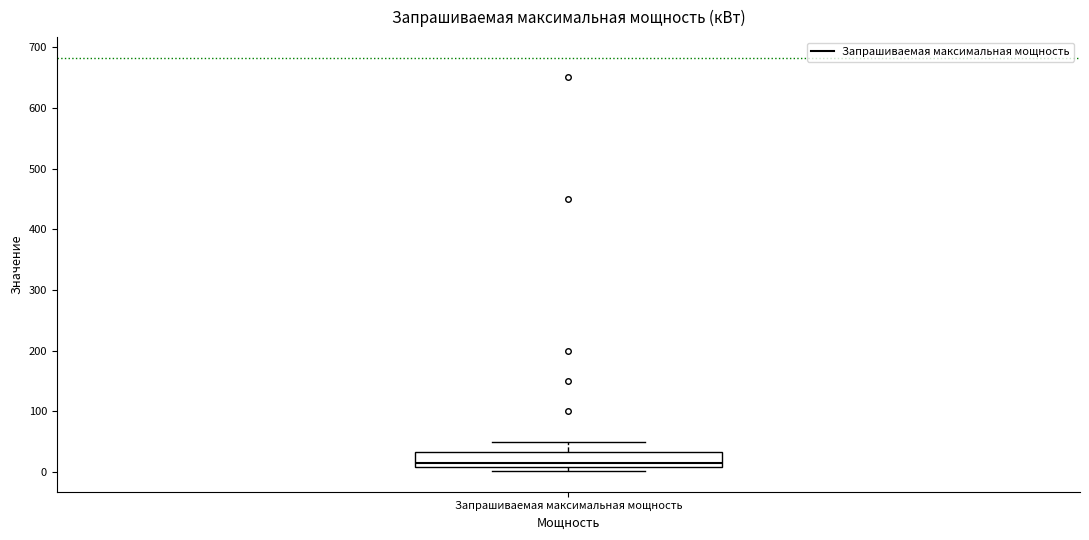

Transcribe this box plot: give where the median line is, the range the box spans, and where the two whiskers end, as read against the y-axis. The values are not printed on the chart, so give them approximately, as read against the axis.

median 20, box 10 to 30, whiskers 0 to 50